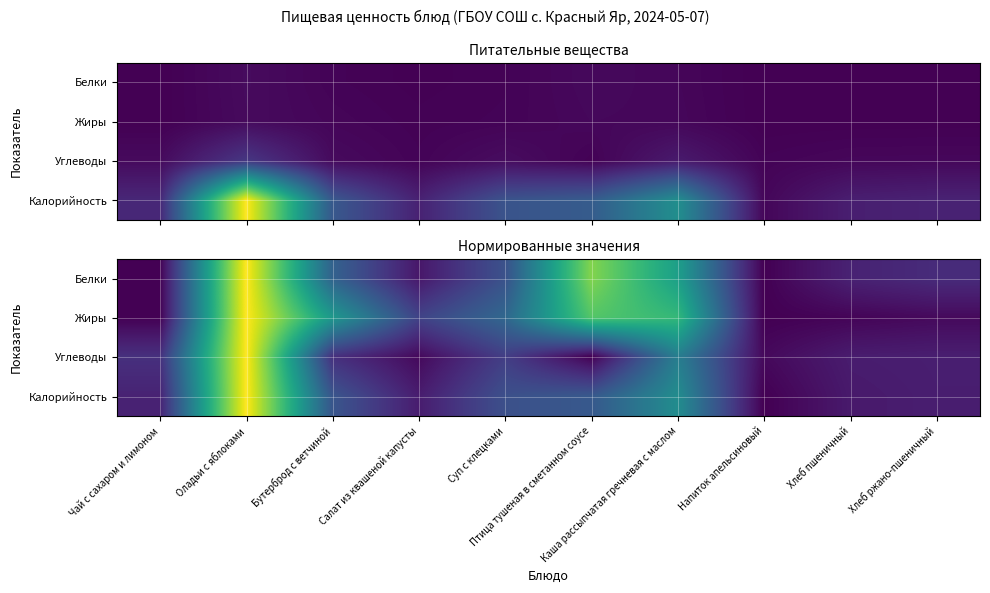

Count the number of data series in this chart.

4